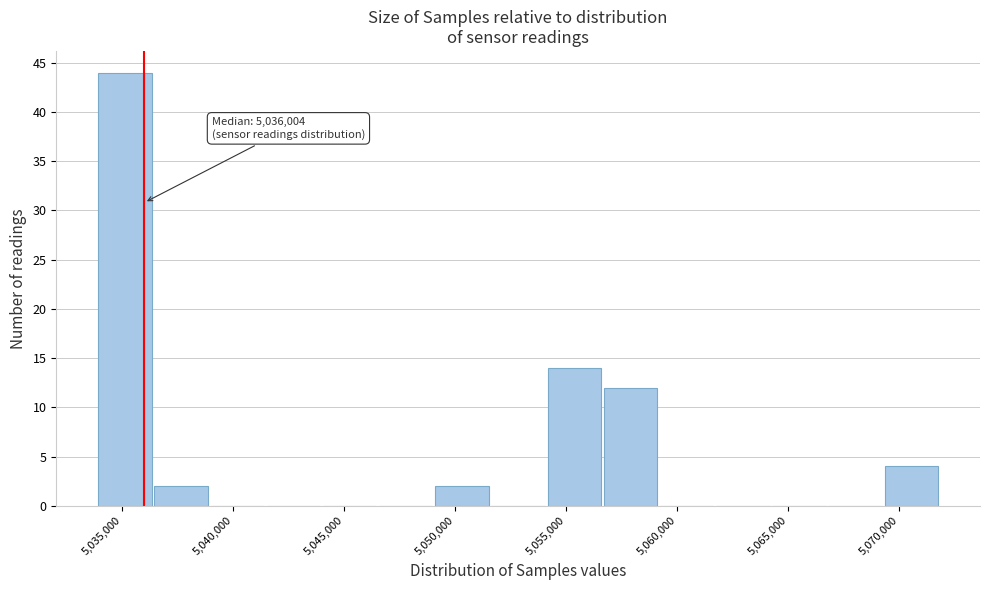

Over which range of the x-axis is the bar tallest?

5034000 to 5036500